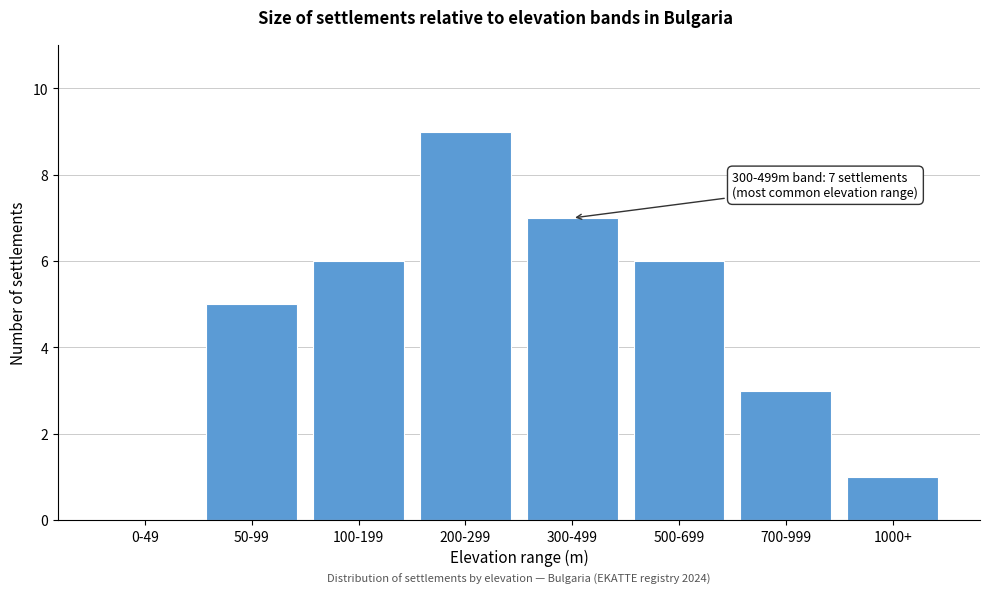

Reading right to left, what are all the values shown in this chart?

1000+=1	700-999=3	500-699=6	300-499=7	200-299=9	100-199=6	50-99=5	0-49=0